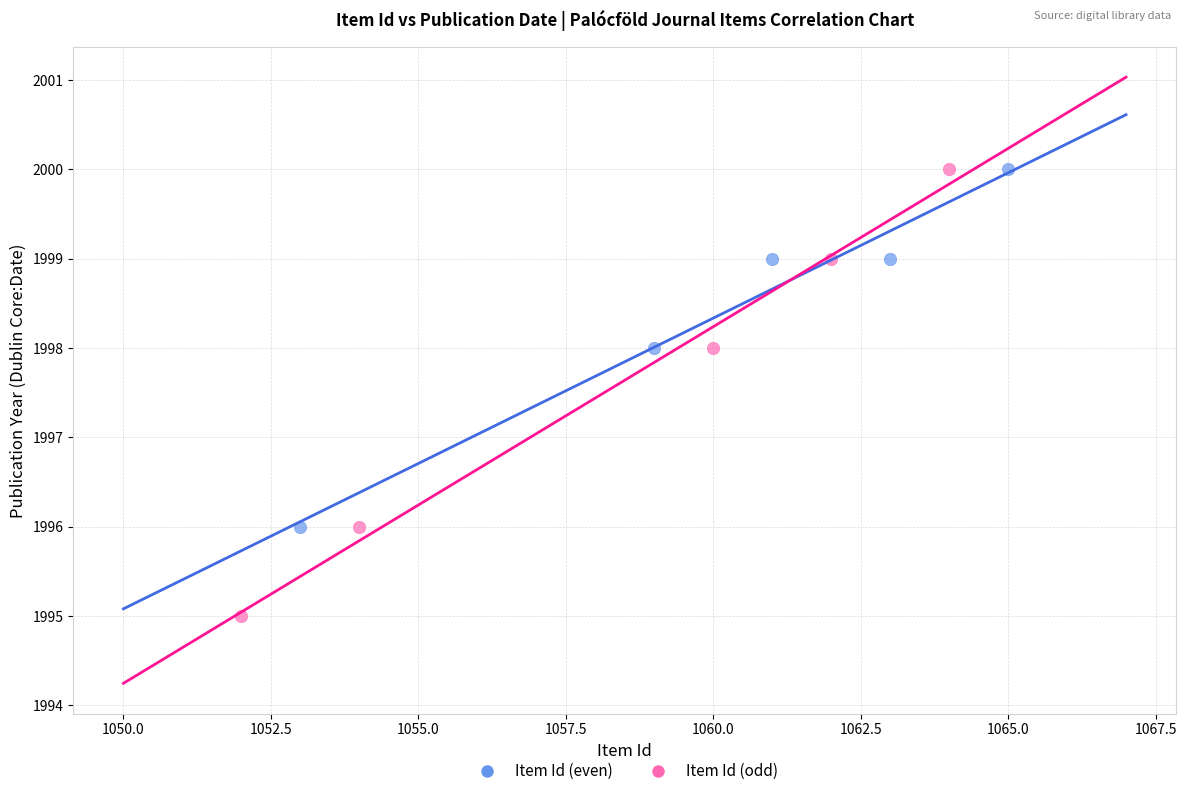

Which series has the widest spread of Y values?

Item Id (odd)